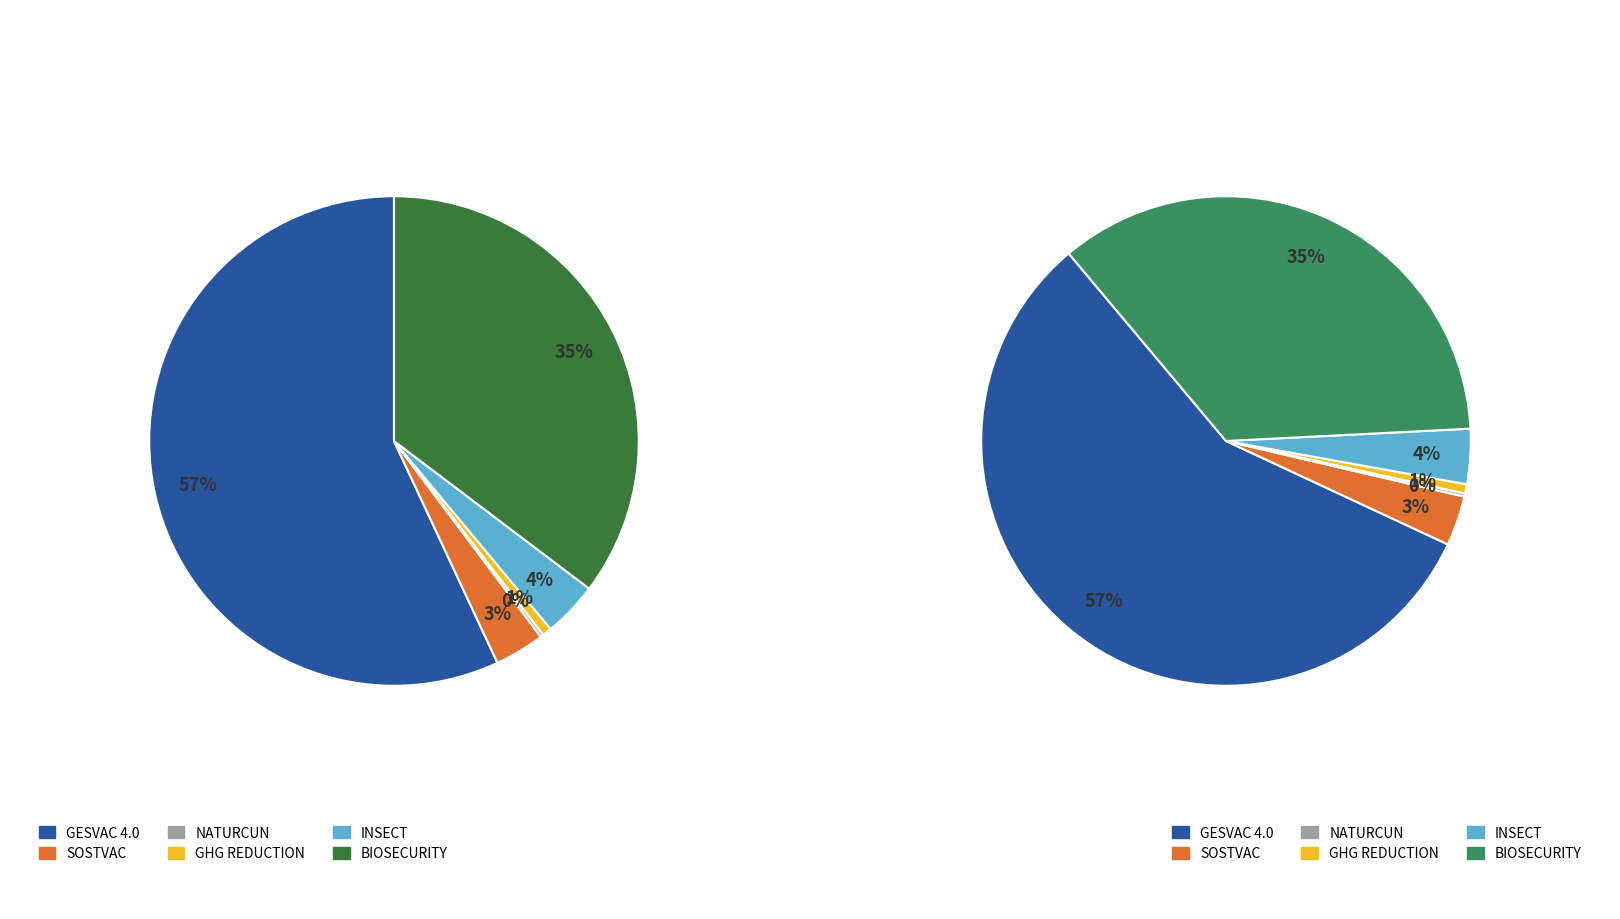

What is the change in value from GESVAC 4.0 to GHG REDUCTION?

-5332468